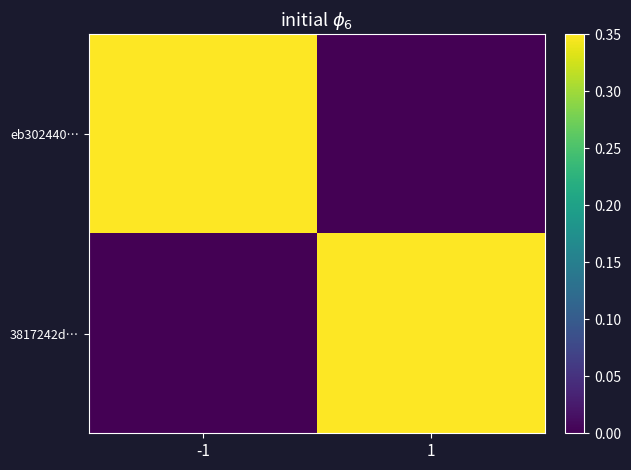

Rank the series by their maximum value, from lowest to highest.

eb302440…, 3817242d…